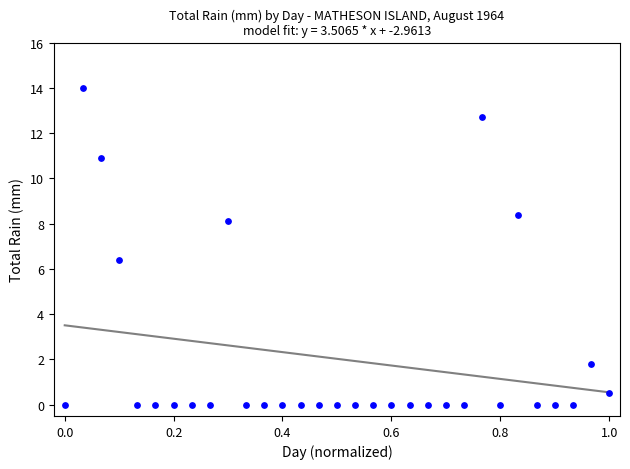

What is the range of X values (max minus min)?

1.0